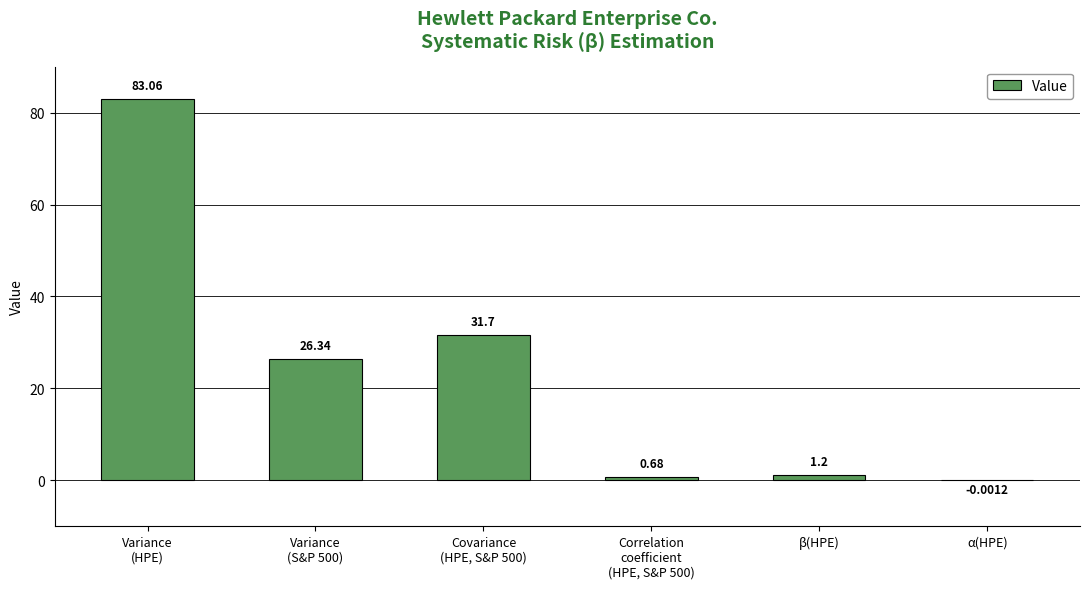

How many data points does each series have?

6